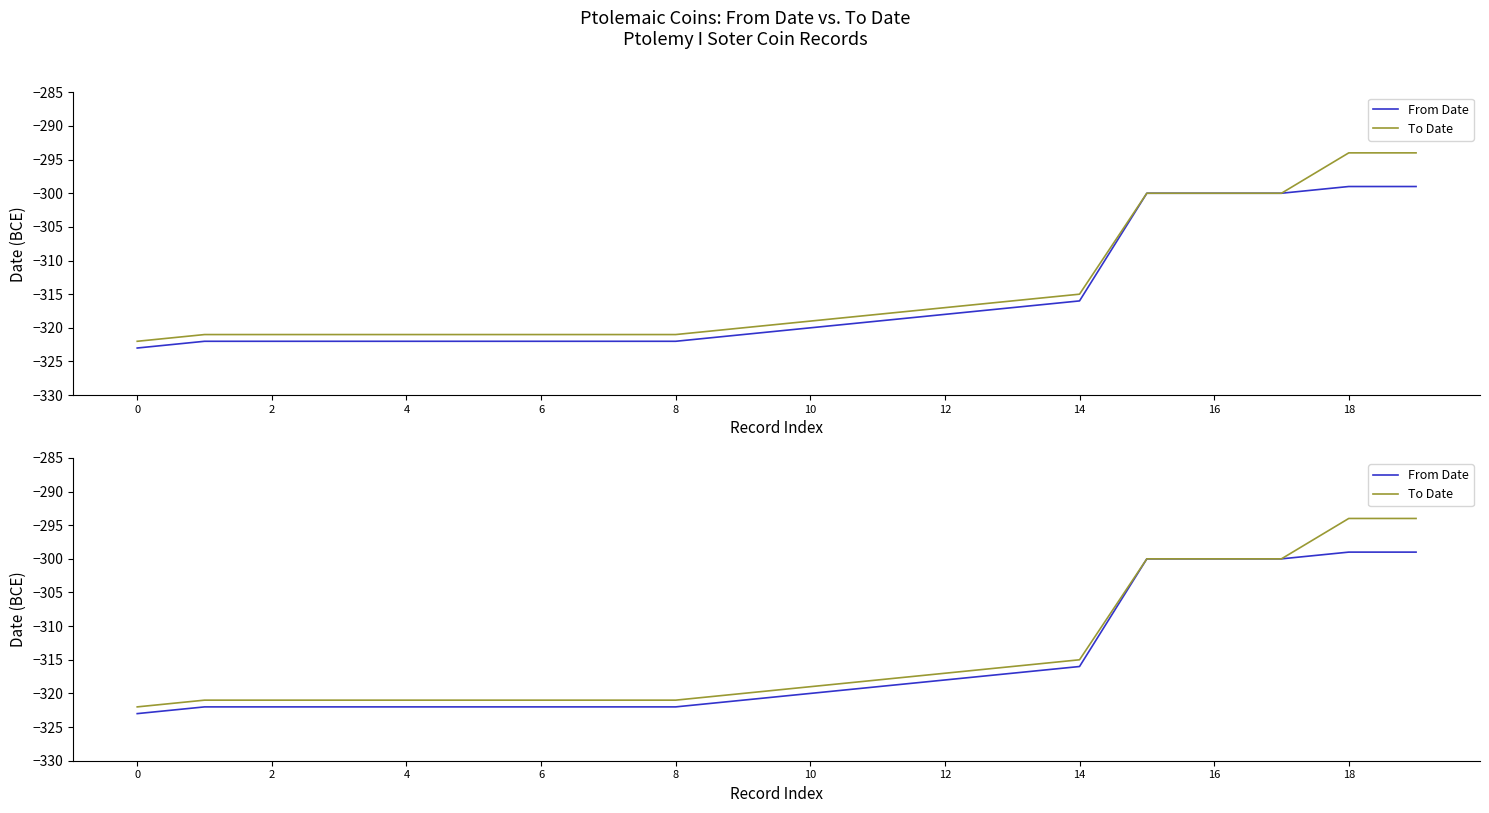

At how many categories does at least one series exceed -309?

5